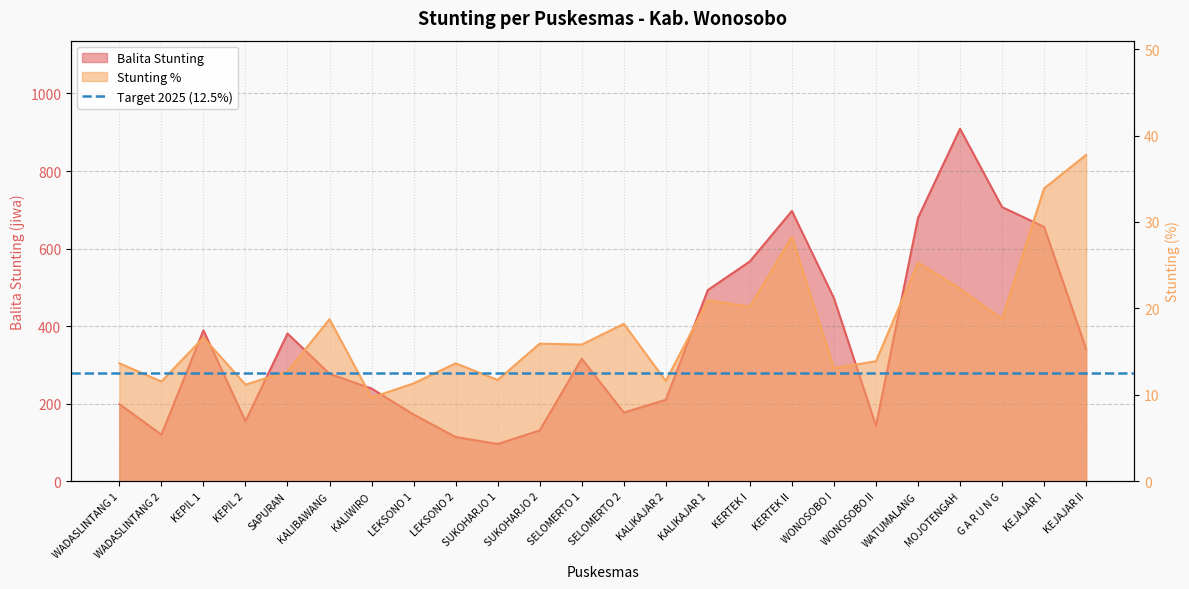

What is the maximum value for Stunting %?

37.8